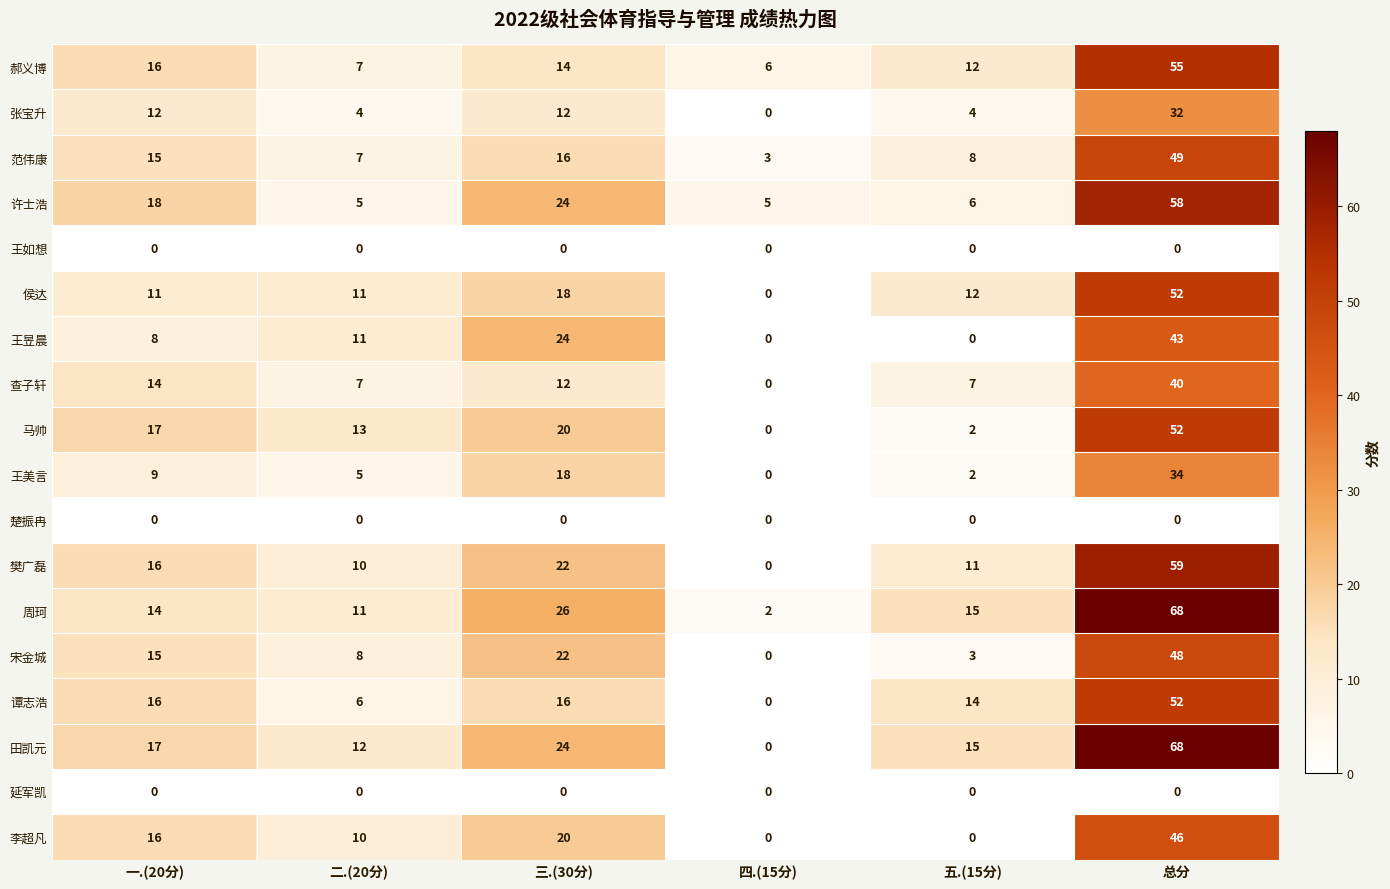

What value does the 郝义博 series have at 一.(20分), to the nearest 10?

20